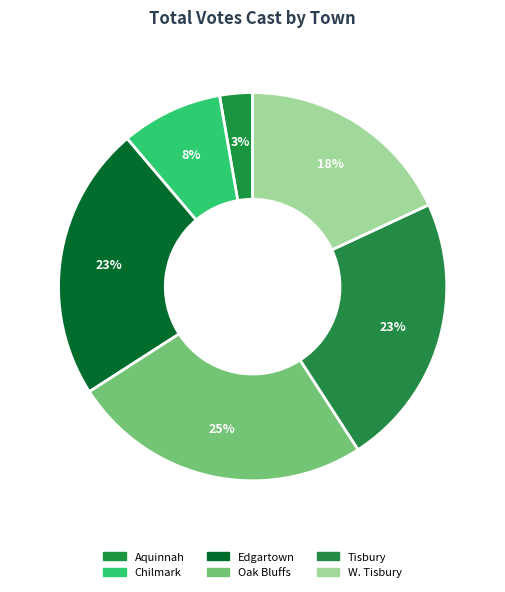

How many slices are in this pie chart?

6